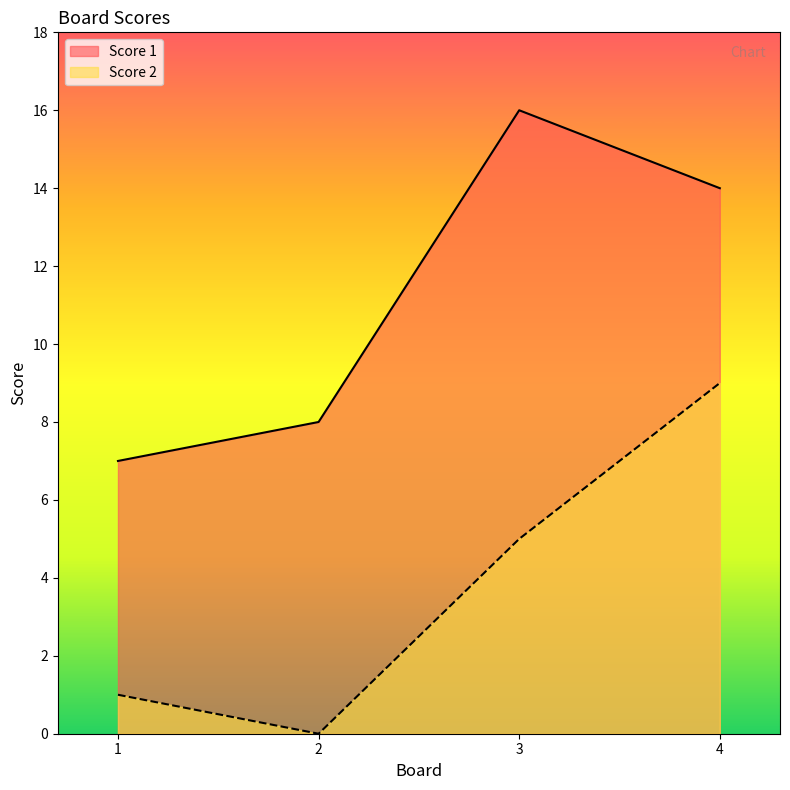

At how many categories does at least one series exceed 1?

4